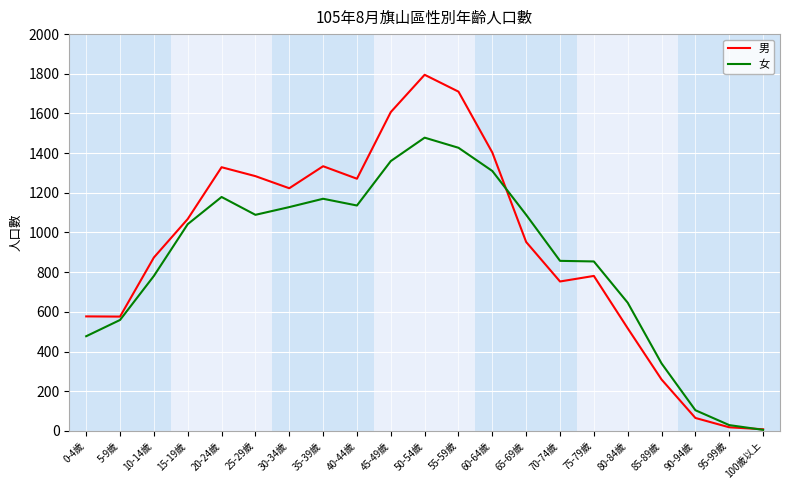

How many values in the 女 series are below 1042?

10